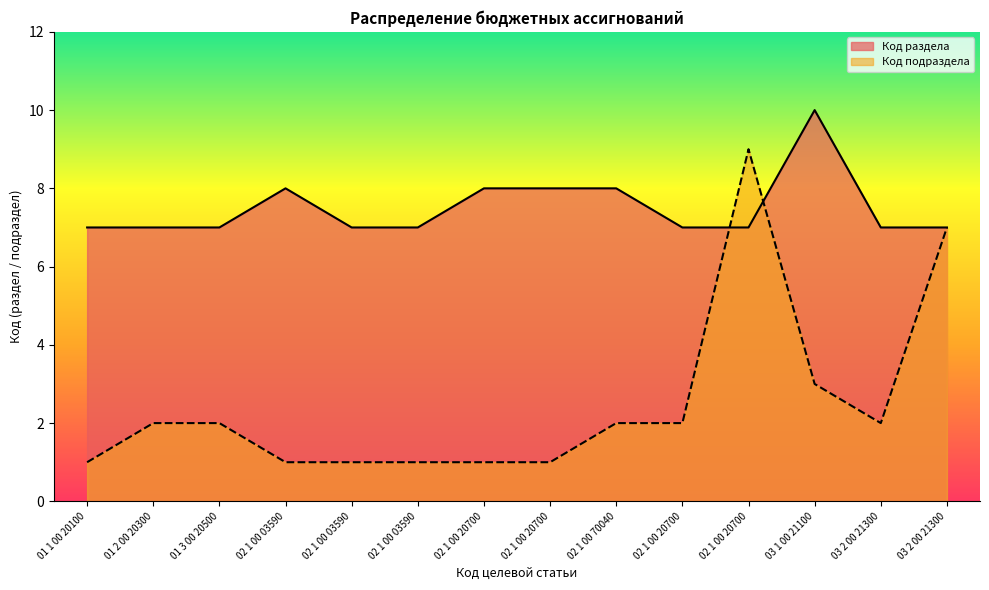

What is the approximate value of Код подраздела at 02 1 00 20700?

2